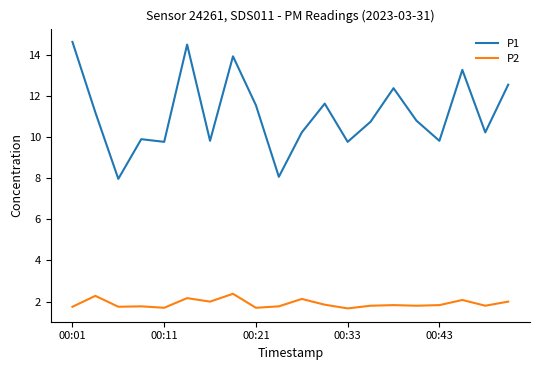

Which series has the largest total across all categories?

P1